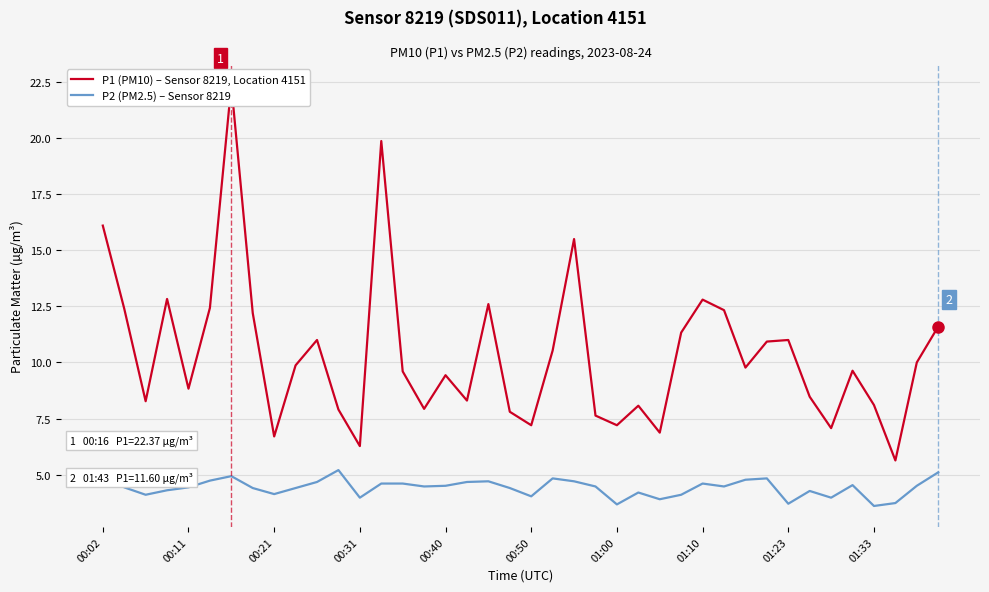

What is the value of the P2 (PM2.5) – Average, Sensor 8219 point at the 4th from the left?

4.3